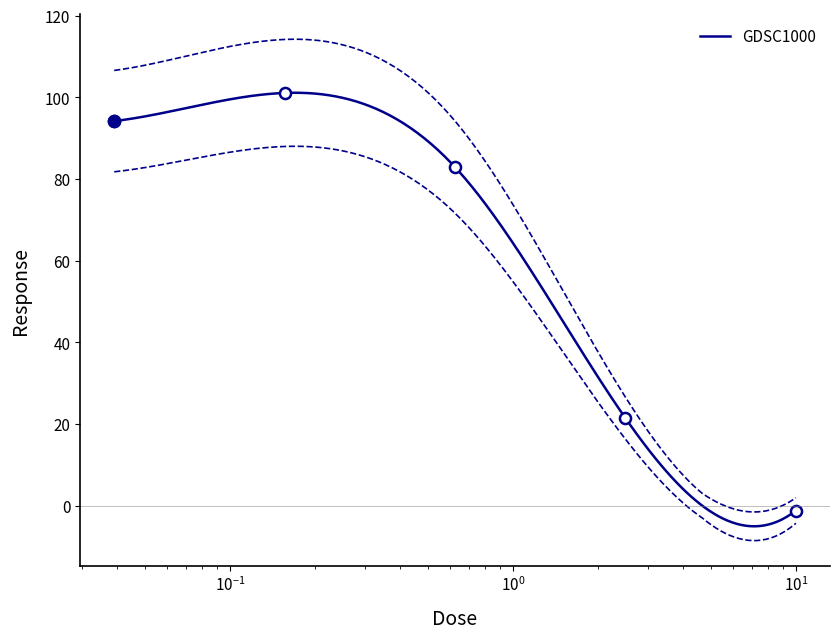

What is the maximum value for GDSC1000?

101.1